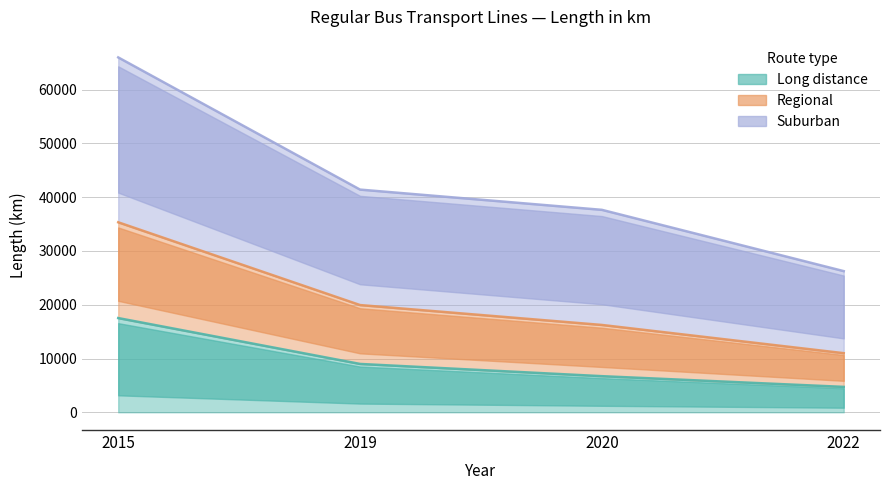

Does the chart have visible grid lines?

Yes